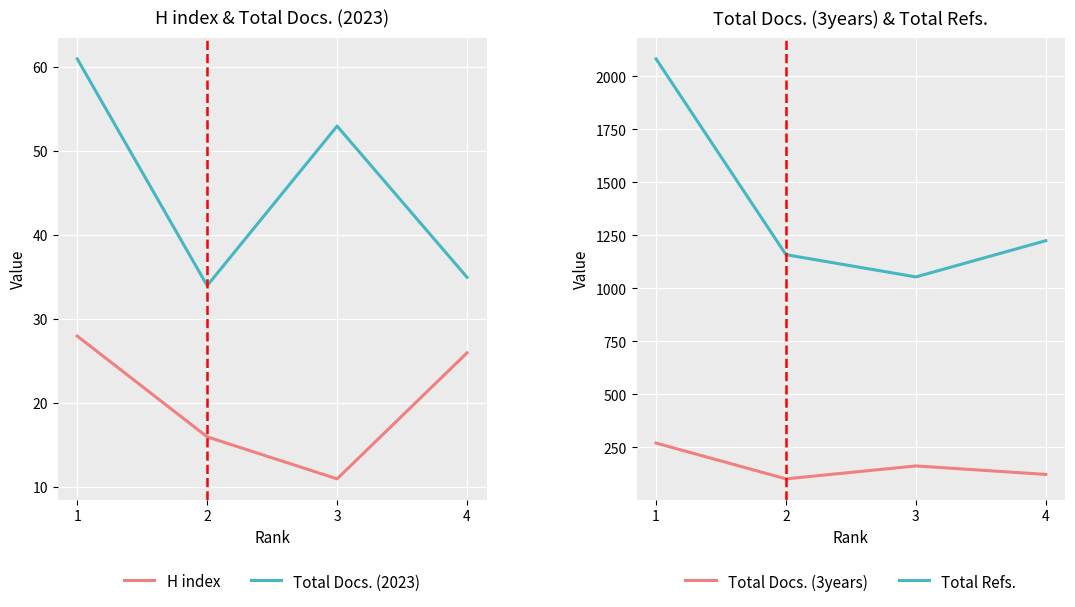

Rank the series at 1 from lowest to highest value.

H index, Total Docs. (2023), Total Docs. (3years), Total Refs.